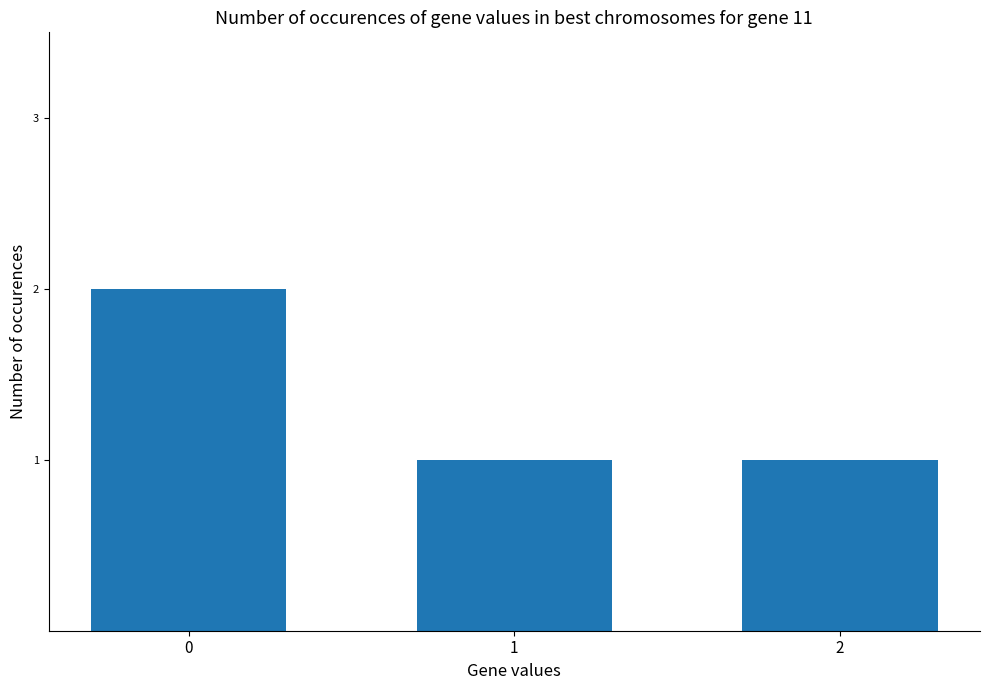

How many distinct data groups are displayed?

1